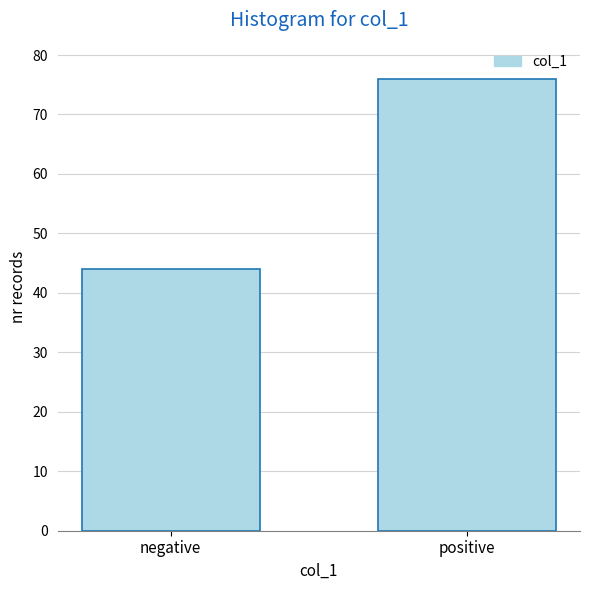

Reading left to right, what are all the values shown in this chart?

44	76